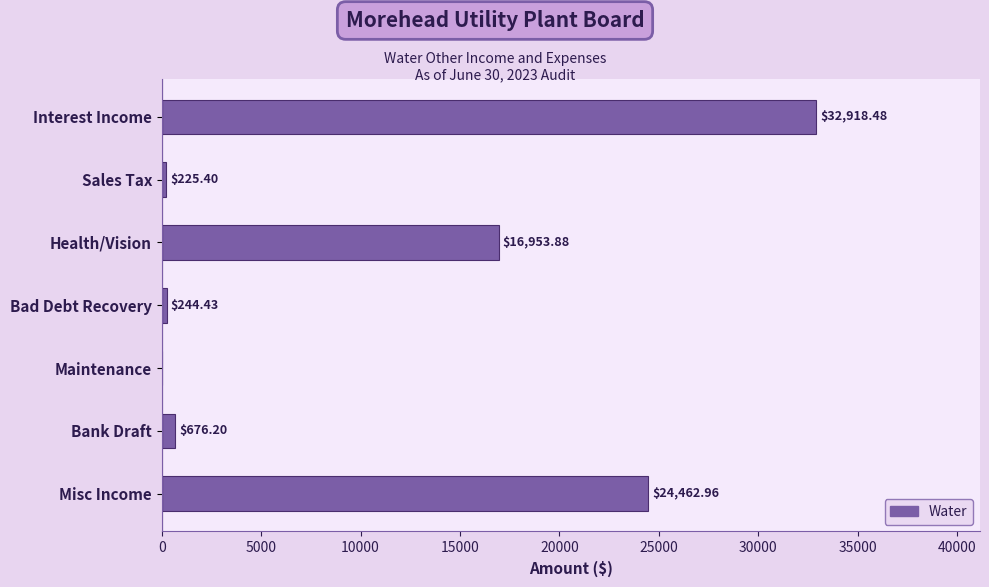

Where is the data nearest to the value 16459?

Health/Vision